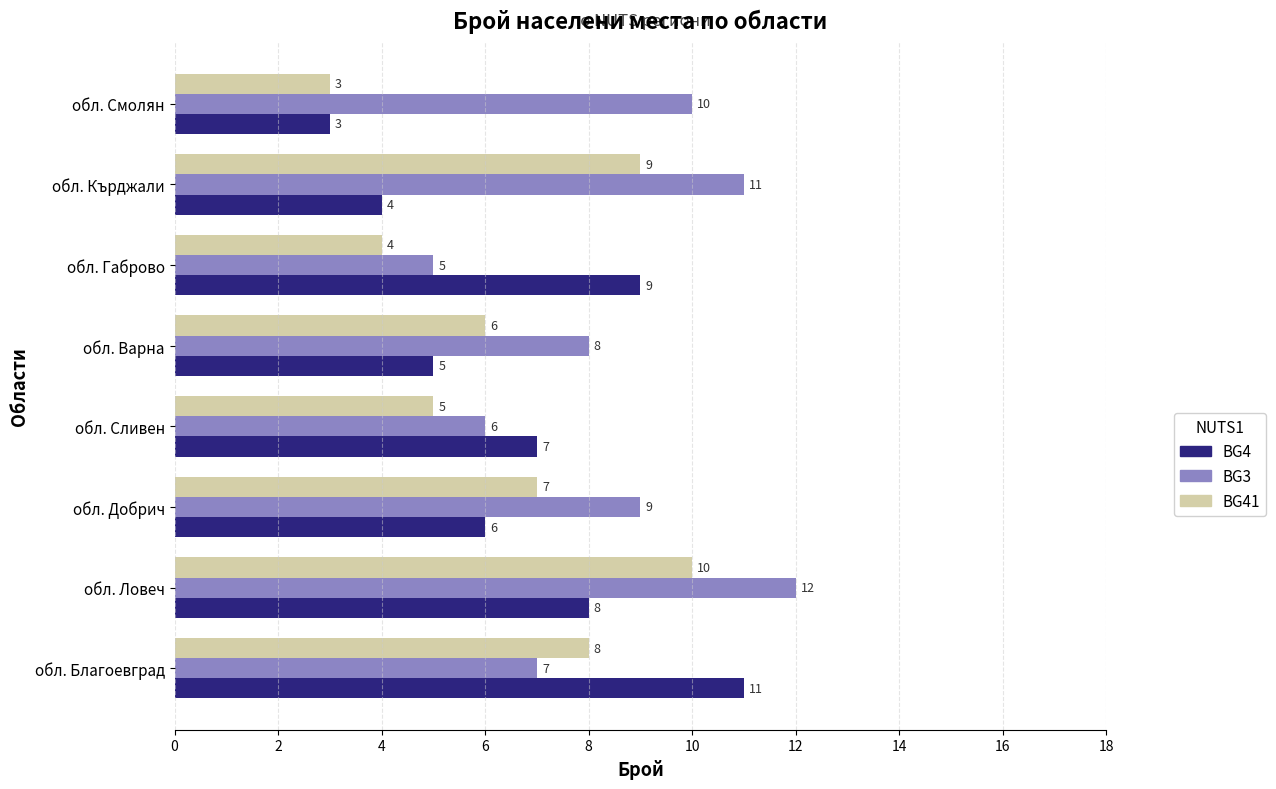

Is it true that BG4 equals 5 at обл. Кърджали?

False